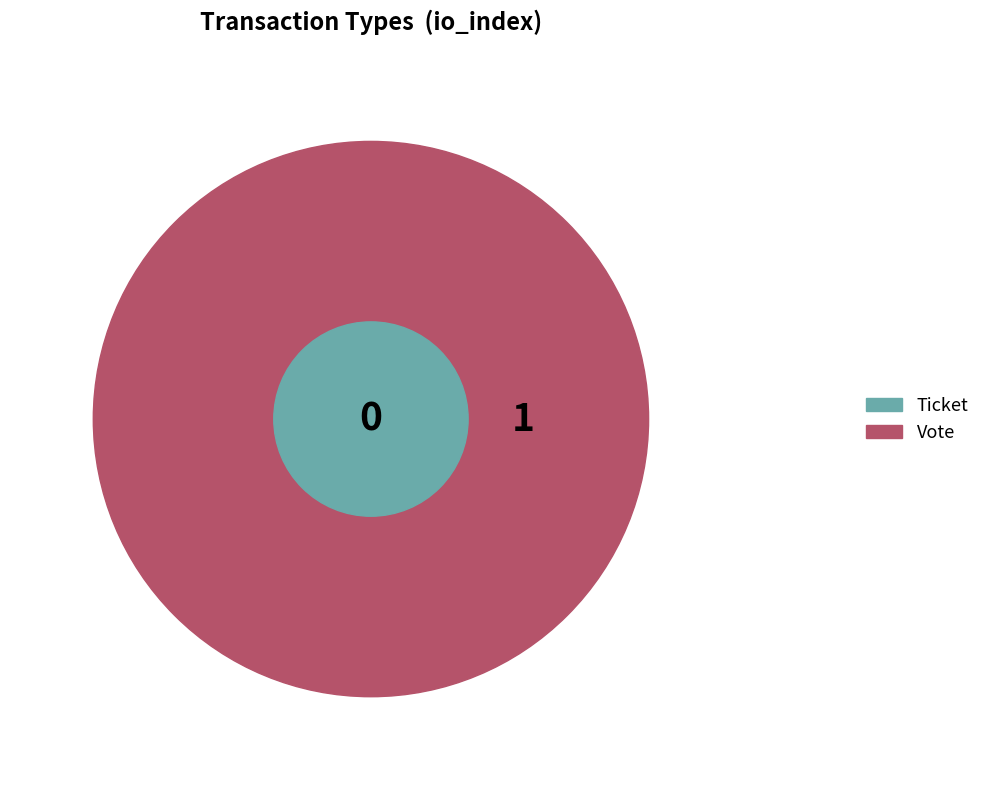

To the nearest percent, what percentage of the pie is Vote?

100%